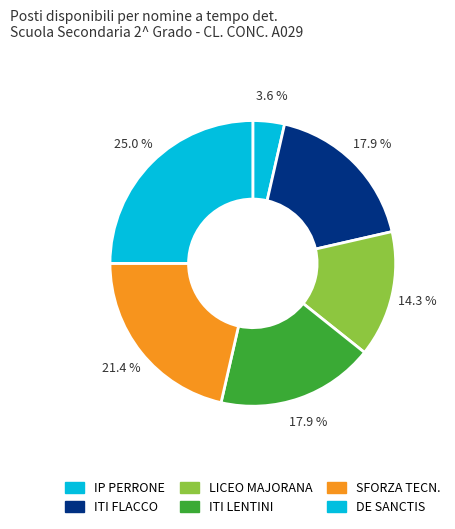

Do LICEO MAJORANA and IP PERRONE together represent more than half of the pie?

No